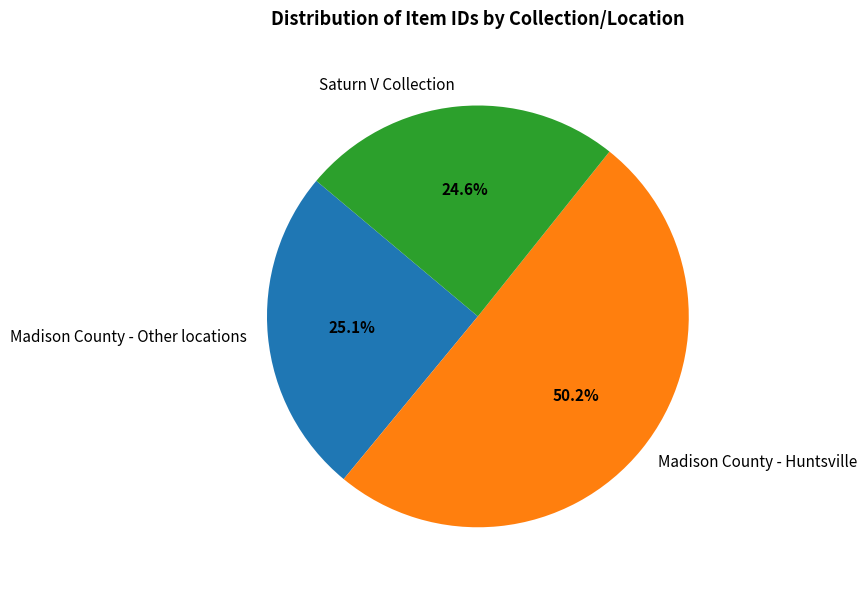

Rank the categories by value from lowest to highest.

Saturn V Collection, Madison County - Other locations, Madison County - Huntsville